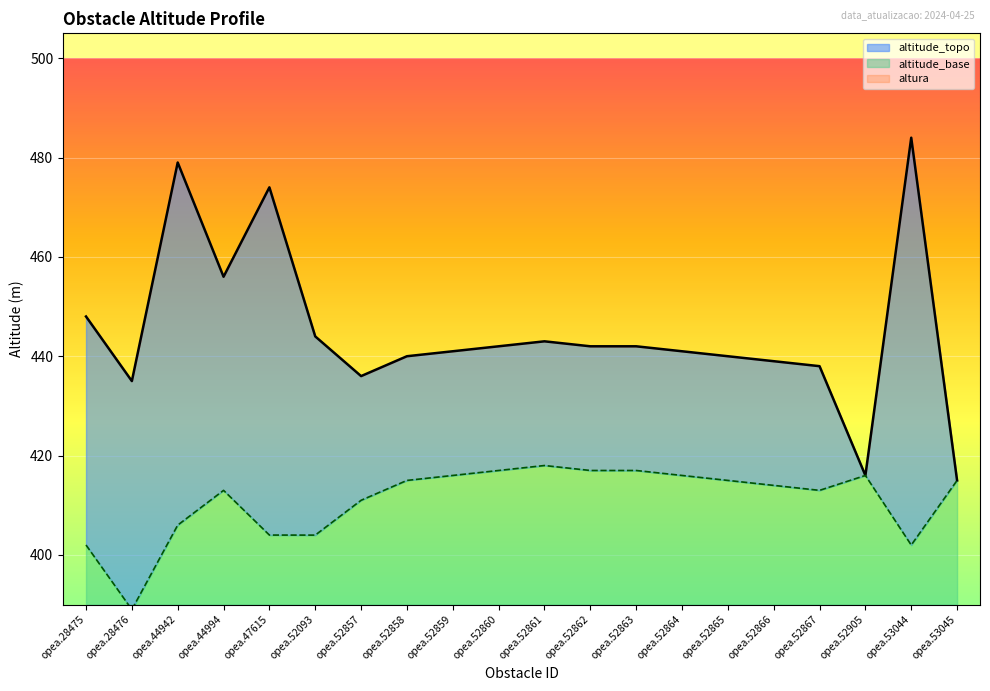

True or false: altitude_base has more than 0 points higher than both neighbors.

True